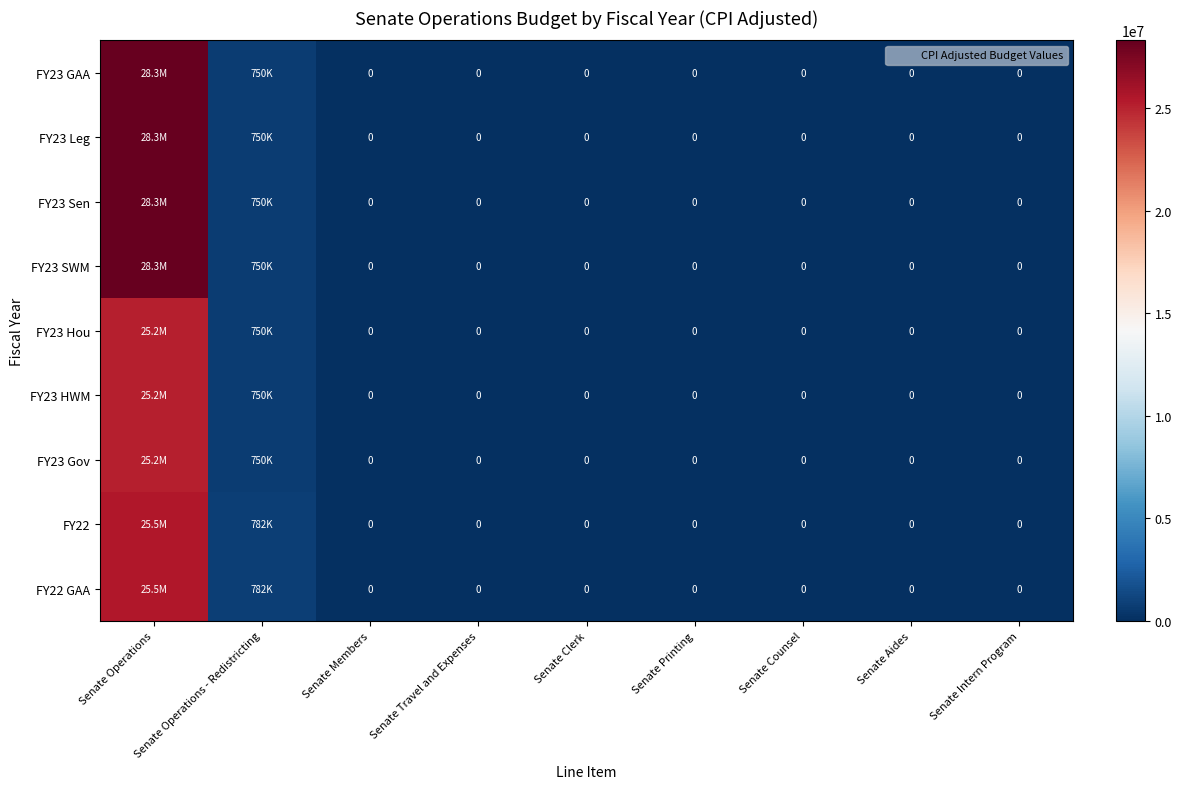

At how many categories does at least one series exceed 27040674?

1